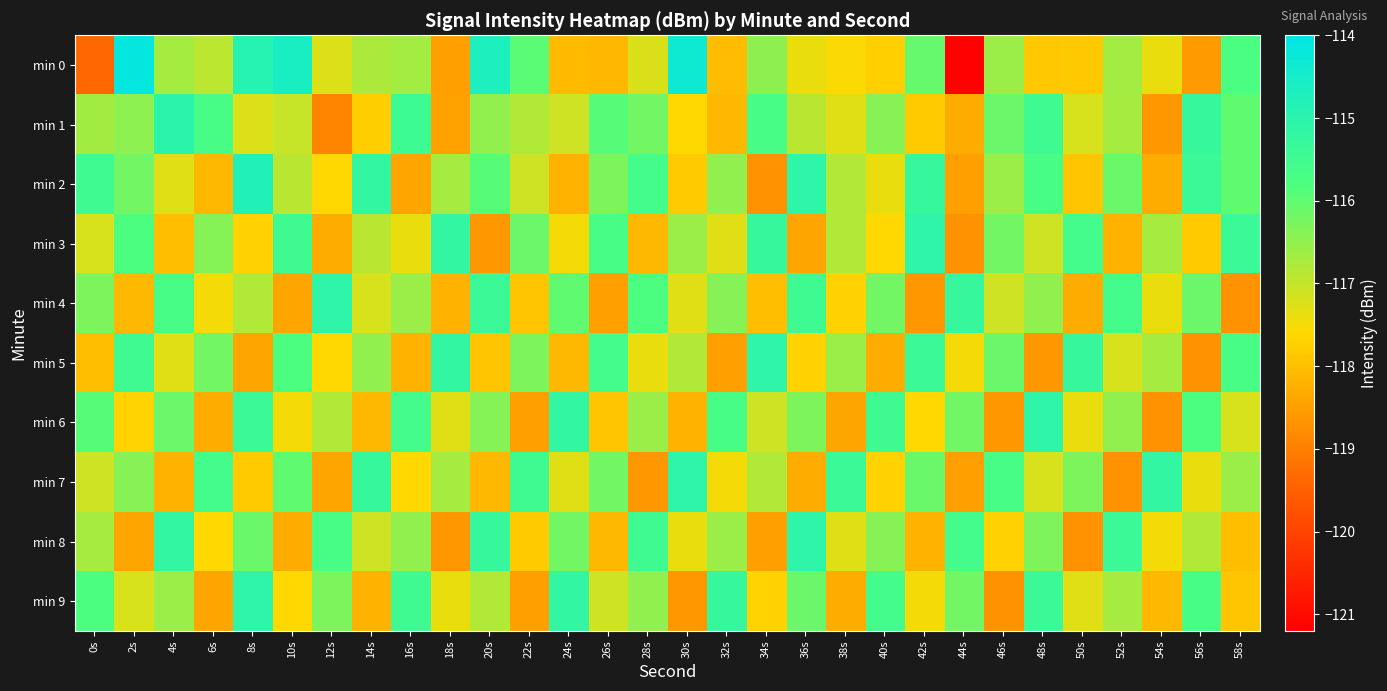

Reading right to left, transcribe all the data shown in this chart.

min 0: 58s=-115.8	56s=-118.6	54s=-117.4	52s=-116.7	50s=-117.8	48s=-117.9	46s=-116.6	44s=-121.2	42s=-116.1	40s=-117.7	38s=-117.6	36s=-117.4	34s=-116.5	32s=-118.0	30s=-114.4	28s=-117.2	26s=-118.1	24s=-118.1	22s=-115.9	20s=-114.7	18s=-118.5	16s=-116.7	14s=-116.8	12s=-117.2	10s=-114.6	8s=-114.9	6s=-116.9	4s=-116.7	2s=-114.1	0s=-119.3
min 1: 58s=-116.0	56s=-115.3	54s=-118.6	52s=-116.7	50s=-117.2	48s=-115.5	46s=-116.1	44s=-118.3	42s=-117.8	40s=-116.4	38s=-117.3	36s=-116.9	34s=-115.7	32s=-118.1	30s=-117.6	28s=-116.2	26s=-115.9	24s=-117.1	22s=-116.8	20s=-116.5	18s=-118.5	16s=-115.4	14s=-117.8	12s=-118.9	10s=-117.0	8s=-117.3	6s=-115.7	4s=-115.0	2s=-116.4	0s=-116.7
min 2: 58s=-116.0	56s=-115.4	54s=-118.3	52s=-116.1	50s=-117.9	48s=-115.7	46s=-116.6	44s=-118.5	42s=-115.3	40s=-117.4	38s=-116.8	36s=-115.1	34s=-118.7	32s=-116.5	30s=-117.8	28s=-115.6	26s=-116.3	24s=-118.2	22s=-117.1	20s=-115.9	18s=-116.7	16s=-118.4	14s=-115.2	12s=-117.6	10s=-116.9	8s=-114.8	6s=-118.1	4s=-117.3	2s=-116.2	0s=-115.5
min 3: 58s=-115.4	56s=-117.8	54s=-116.7	52s=-118.2	50s=-115.6	48s=-117.1	46s=-116.2	44s=-118.7	42s=-115.1	40s=-117.6	38s=-116.8	36s=-118.4	34s=-115.3	32s=-117.3	30s=-116.6	28s=-118.1	26s=-115.7	24s=-117.5	22s=-116.1	20s=-118.6	18s=-115.2	16s=-117.4	14s=-116.9	12s=-118.3	10s=-115.5	8s=-117.7	6s=-116.4	4s=-118.0	2s=-115.8	0s=-117.2
min 4: 58s=-118.7	56s=-116.1	54s=-117.4	52s=-115.6	50s=-118.3	48s=-116.5	46s=-117.1	44s=-115.3	42s=-118.6	40s=-116.2	38s=-117.7	36s=-115.5	34s=-118.0	32s=-116.4	30s=-117.3	28s=-115.8	26s=-118.5	24s=-116.0	22s=-117.9	20s=-115.4	18s=-118.2	16s=-116.6	14s=-117.2	12s=-115.1	10s=-118.4	8s=-116.8	6s=-117.5	4s=-115.7	2s=-118.1	0s=-116.3
min 5: 58s=-115.7	56s=-118.7	54s=-116.7	52s=-117.2	50s=-115.3	48s=-118.6	46s=-116.1	44s=-117.5	42s=-115.4	40s=-118.3	38s=-116.6	36s=-117.7	34s=-115.1	32s=-118.5	30s=-116.8	28s=-117.4	26s=-115.6	24s=-118.1	22s=-116.3	20s=-117.9	18s=-115.2	16s=-118.2	14s=-116.5	12s=-117.6	10s=-115.8	8s=-118.4	6s=-116.2	4s=-117.3	2s=-115.5	0s=-118.0
min 6: 58s=-117.2	56s=-115.8	54s=-118.7	52s=-116.5	50s=-117.4	48s=-115.1	46s=-118.6	44s=-116.2	42s=-117.6	40s=-115.5	38s=-118.4	36s=-116.3	34s=-117.1	32s=-115.7	30s=-118.2	28s=-116.6	26s=-117.9	24s=-115.2	22s=-118.5	20s=-116.4	18s=-117.3	16s=-115.6	14s=-118.1	12s=-116.8	10s=-117.5	8s=-115.4	6s=-118.3	4s=-116.1	2s=-117.7	0s=-115.9
min 7: 58s=-116.6	56s=-117.4	54s=-115.2	52s=-118.7	50s=-116.3	48s=-117.2	46s=-115.7	44s=-118.5	42s=-116.1	40s=-117.7	38s=-115.4	36s=-118.3	34s=-116.8	32s=-117.5	30s=-115.1	28s=-118.6	26s=-116.2	24s=-117.3	22s=-115.5	20s=-118.1	18s=-116.7	16s=-117.6	14s=-115.3	12s=-118.4	10s=-116.0	8s=-117.8	6s=-115.6	4s=-118.2	2s=-116.4	0s=-117.1
min 8: 58s=-118.0	56s=-116.8	54s=-117.5	52s=-115.4	50s=-118.7	48s=-116.3	46s=-117.7	44s=-115.6	42s=-118.2	40s=-116.4	38s=-117.3	36s=-115.1	34s=-118.5	32s=-116.6	30s=-117.4	28s=-115.5	26s=-118.1	24s=-116.2	22s=-117.8	20s=-115.3	18s=-118.6	16s=-116.5	14s=-117.1	12s=-115.7	10s=-118.3	8s=-116.1	6s=-117.6	4s=-115.2	2s=-118.4	0s=-116.7
min 9: 58s=-117.9	56s=-115.7	54s=-118.1	52s=-116.7	50s=-117.3	48s=-115.4	46s=-118.7	44s=-116.2	42s=-117.5	40s=-115.6	38s=-118.3	36s=-116.1	34s=-117.7	32s=-115.3	30s=-118.6	28s=-116.5	26s=-117.1	24s=-115.2	22s=-118.5	20s=-116.8	18s=-117.4	16s=-115.5	14s=-118.2	12s=-116.3	10s=-117.6	8s=-115.1	6s=-118.4	4s=-116.6	2s=-117.2	0s=-115.8